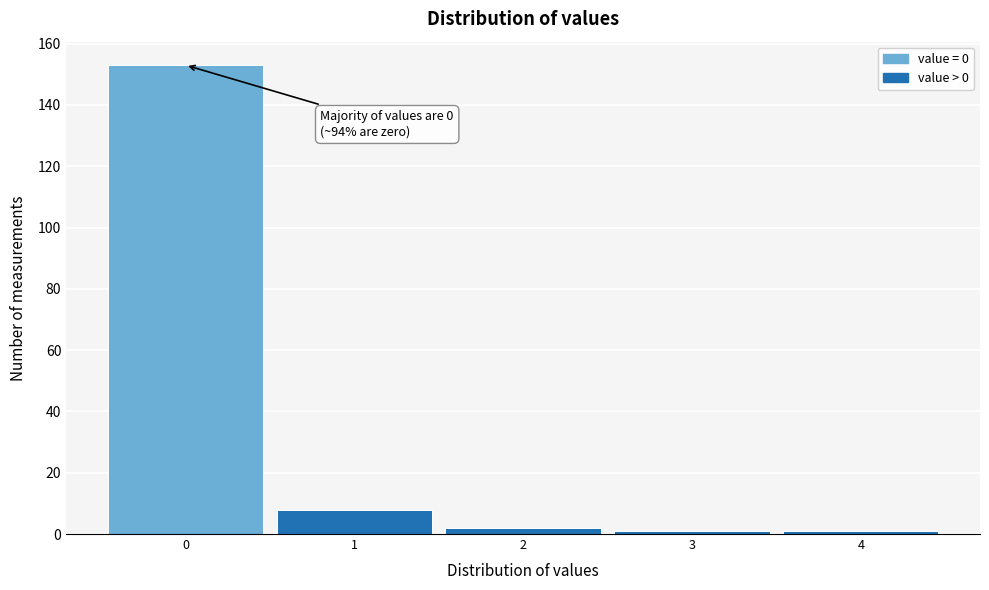

Which range on the x-axis has the tallest bar?

-0.5 to 0.5